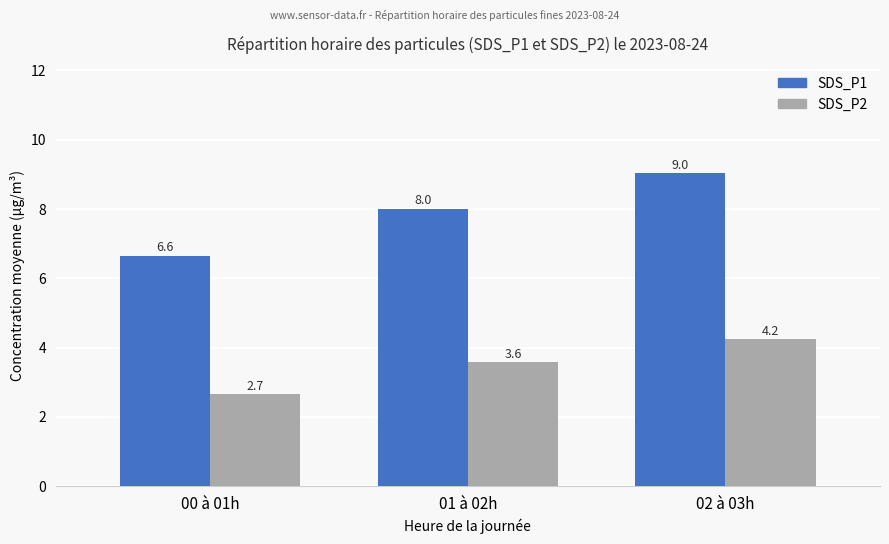

How many data points does each series have?

3